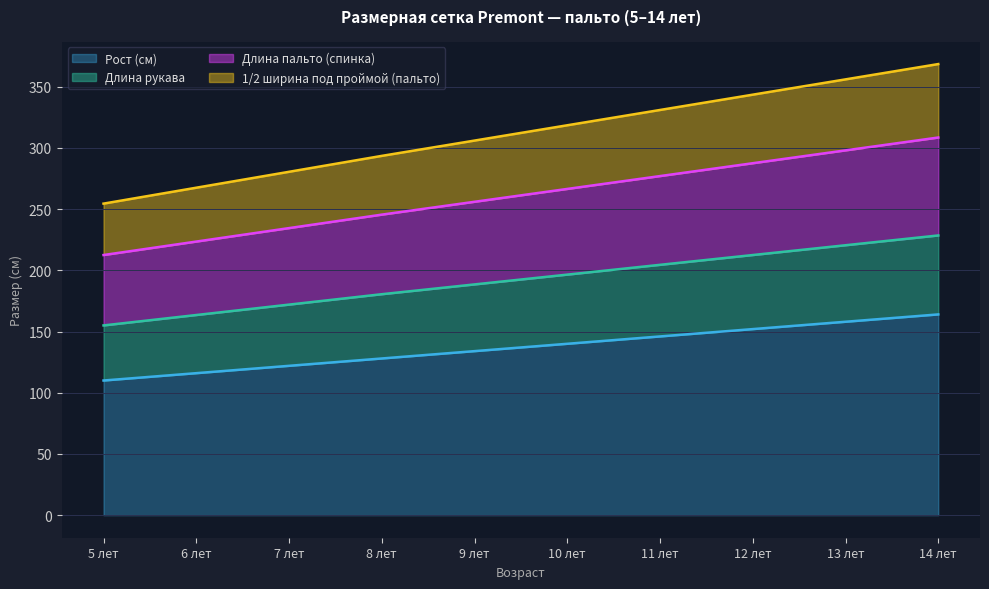

What is the lowest value of the Рост (см) series?

110.0